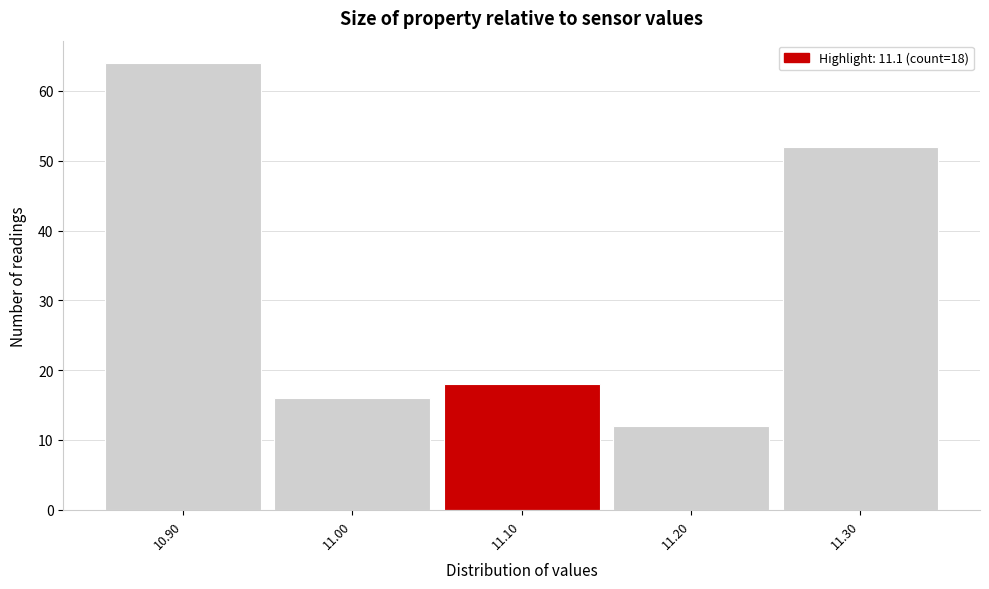

Over which range of the x-axis is the bar tallest?

10.85 to 10.95